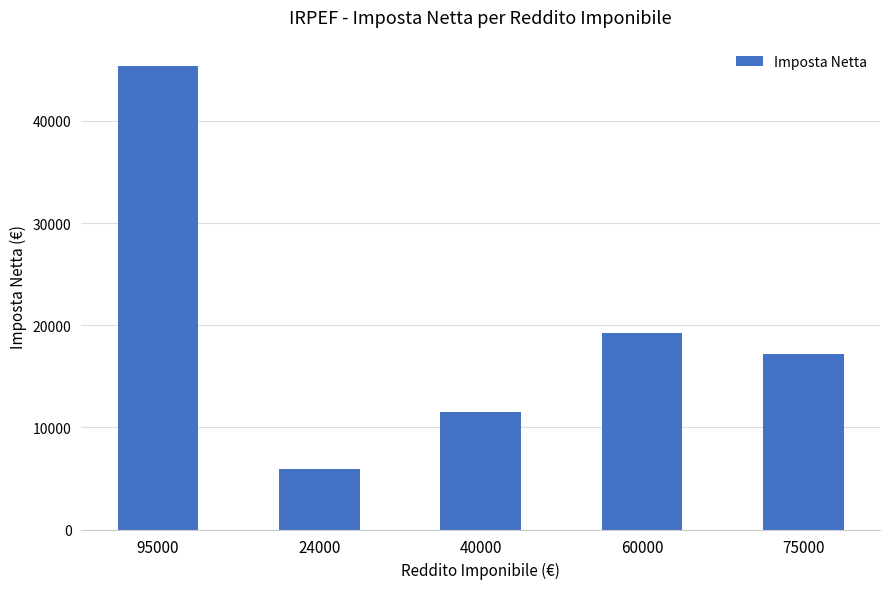

What is the value of the 1st bar from the left?

45420.4